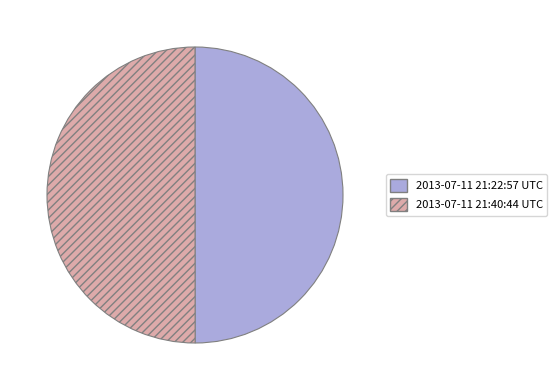

What is the ratio of the value at 2013-07-11 21:22:57 UTC to the value at 2013-07-11 21:40:44 UTC?

1.0